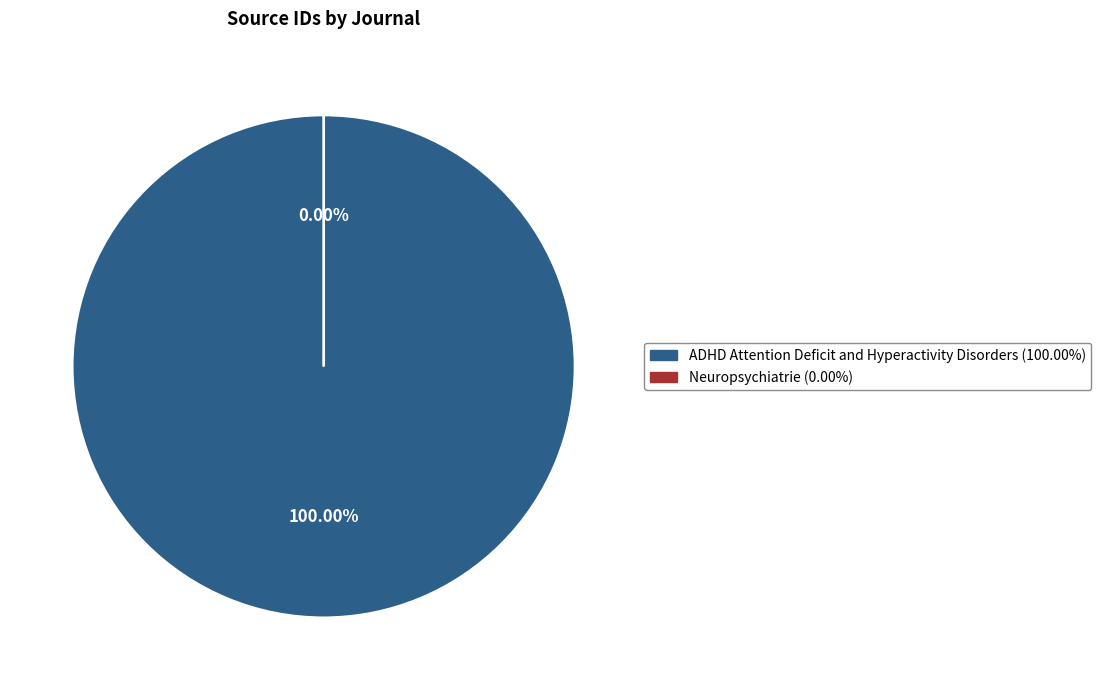

Combined, do ADHD Attention Deficit and Hyperactivity Disorders and Neuropsychiatrie account for over 50%?

Yes